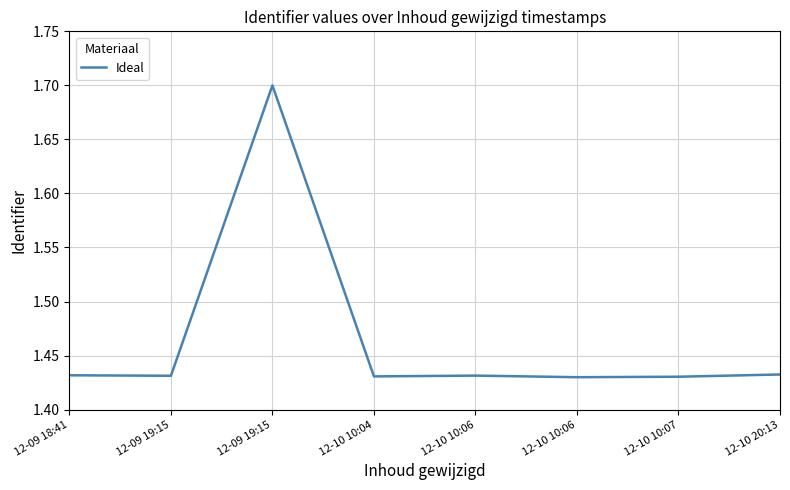

At which category does the data reach its first local valley?

12-09 19:15